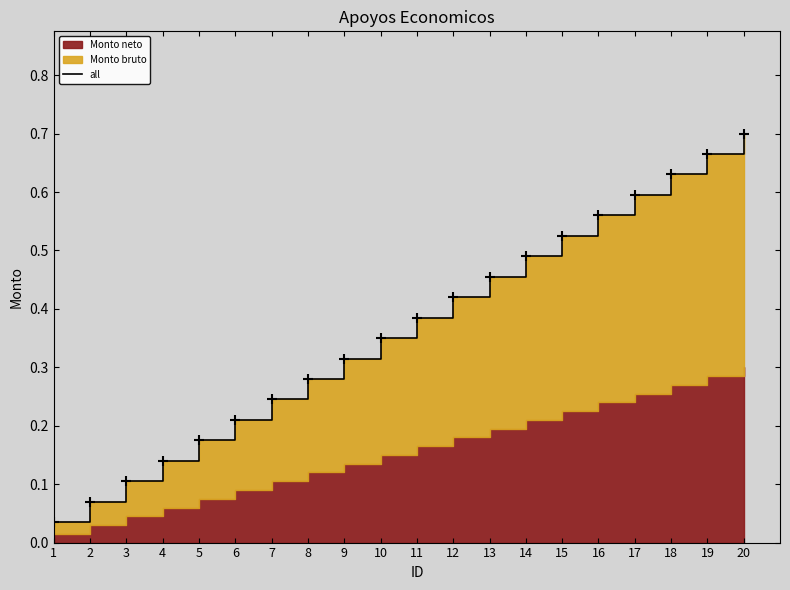

What is the difference between the values at 16 and 3?

0.5